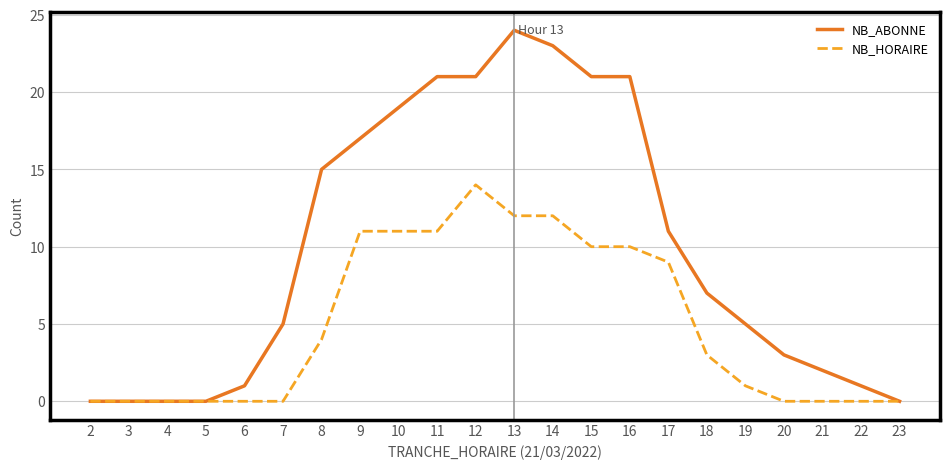

Which series has the largest total across all categories?

NB_ABONNE